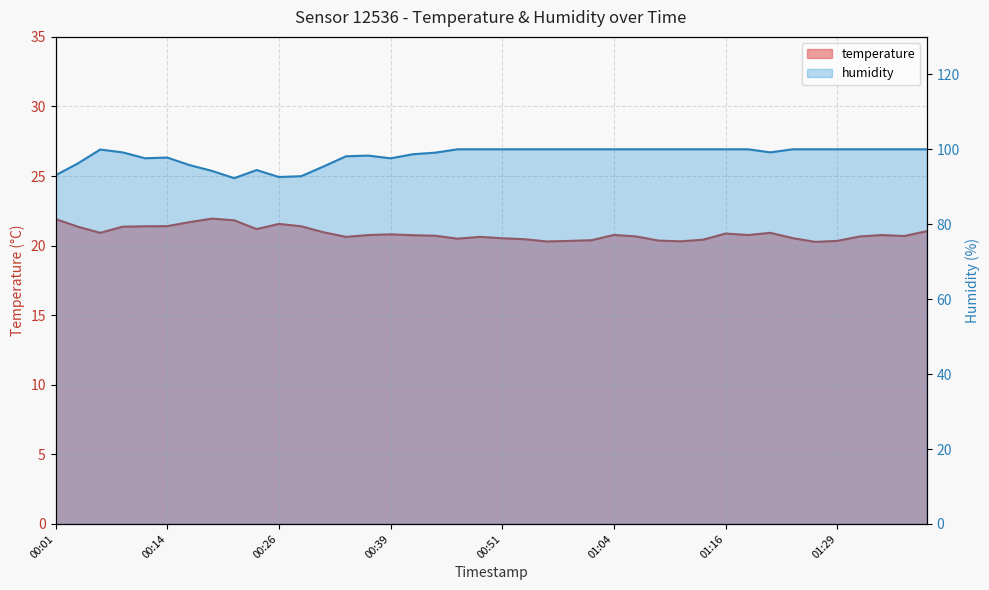

Is the value of temperature at 00:11 greater than the value of humidity at 00:46?

No